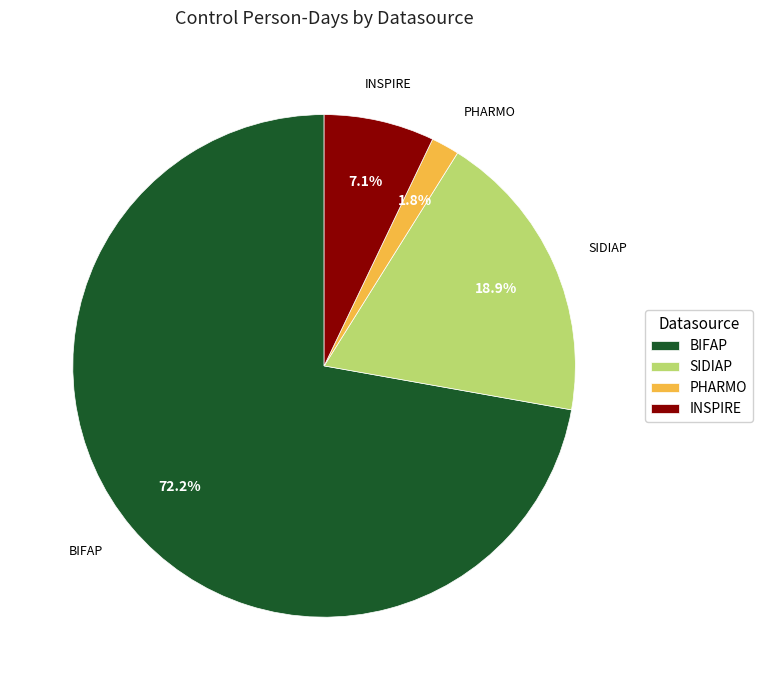

What percentage is the BIFAP slice, to the nearest percent?

72%